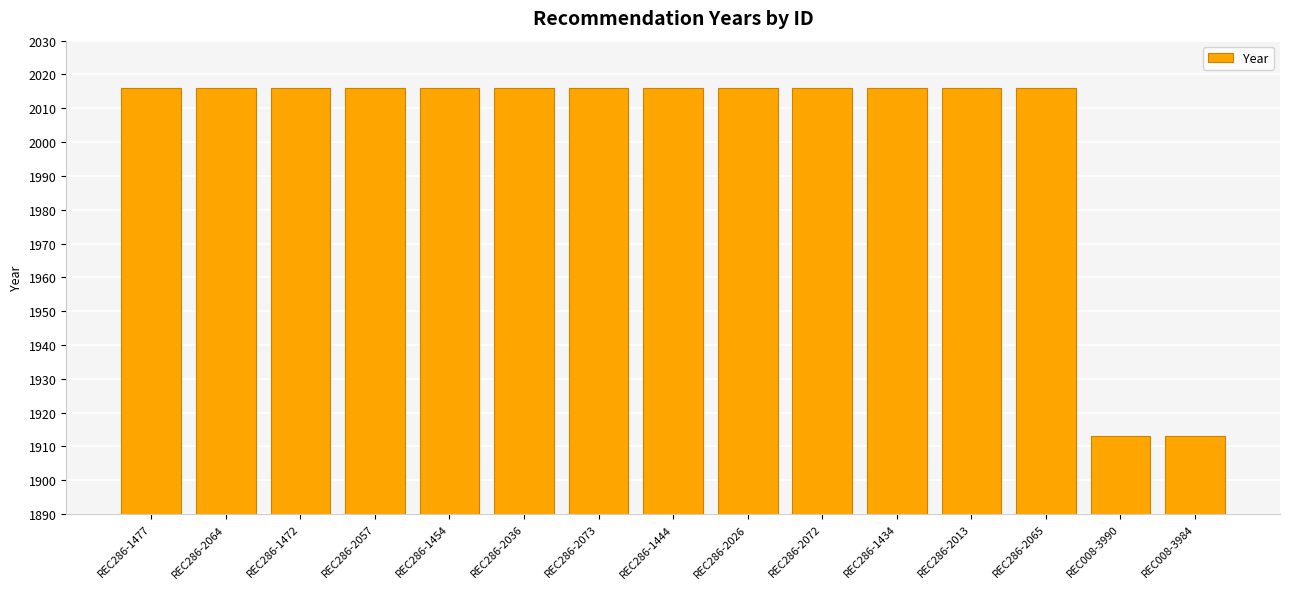

What is the difference between the maximum and minimum values?

103